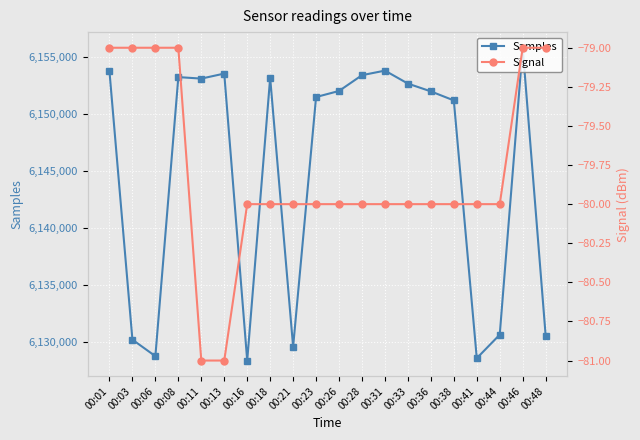

Reading right to left, extract all data points from this chart.

Samples: 00:48=6130591	00:46=6155799	00:44=6130672	00:41=6128609	00:38=6151187	00:36=6151977	00:33=6152660	00:31=6153796	00:28=6153397	00:26=6152015	00:23=6151483	00:21=6129615	00:18=6153171	00:16=6128407	00:13=6153537	00:11=6153097	00:08=6153229	00:06=6128789	00:03=6130234	00:01=6153730
Signal: 00:48=-79	00:46=-79	00:44=-80	00:41=-80	00:38=-80	00:36=-80	00:33=-80	00:31=-80	00:28=-80	00:26=-80	00:23=-80	00:21=-80	00:18=-80	00:16=-80	00:13=-81	00:11=-81	00:08=-79	00:06=-79	00:03=-79	00:01=-79